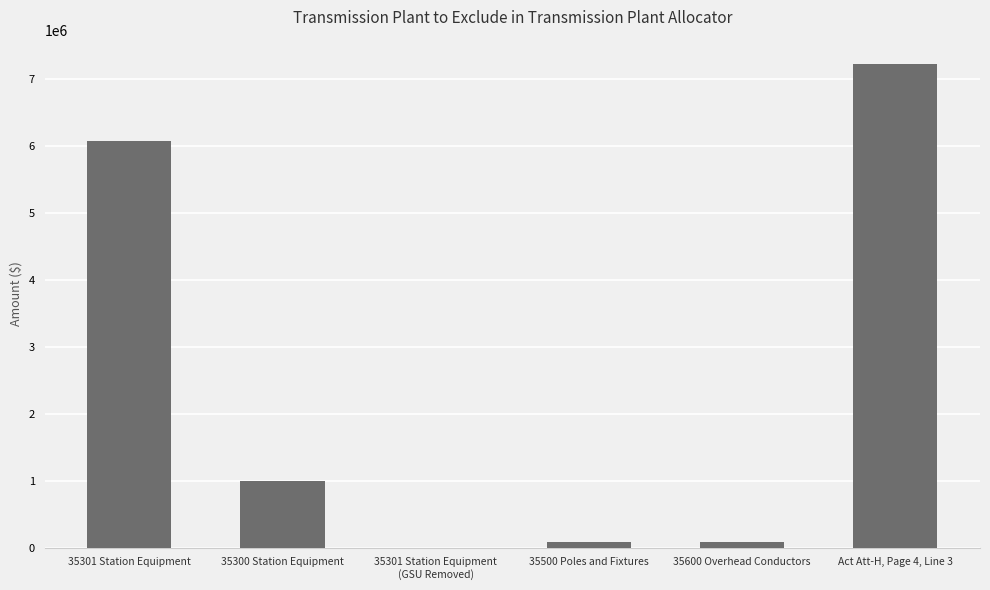

Which label corresponds to the largest value in the chart?

Act Att-H, Page 4, Line 3